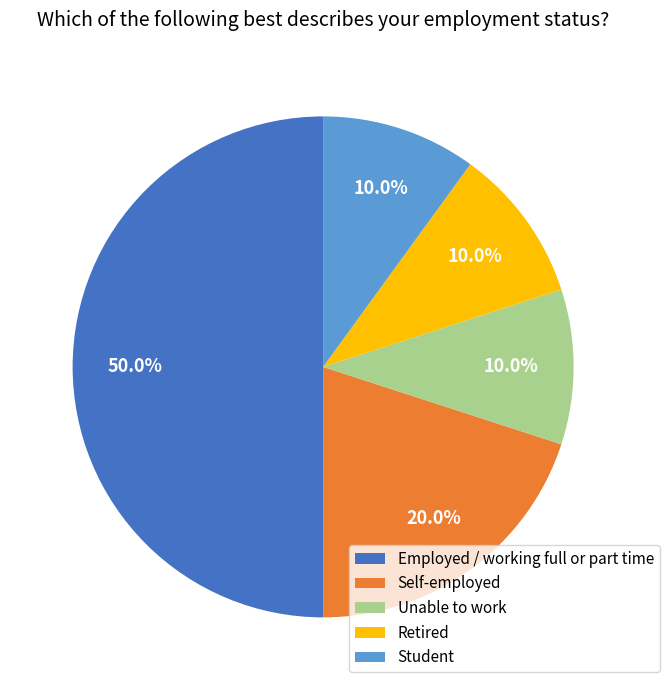

What percentage is the Self-employed slice, to the nearest percent?

20%